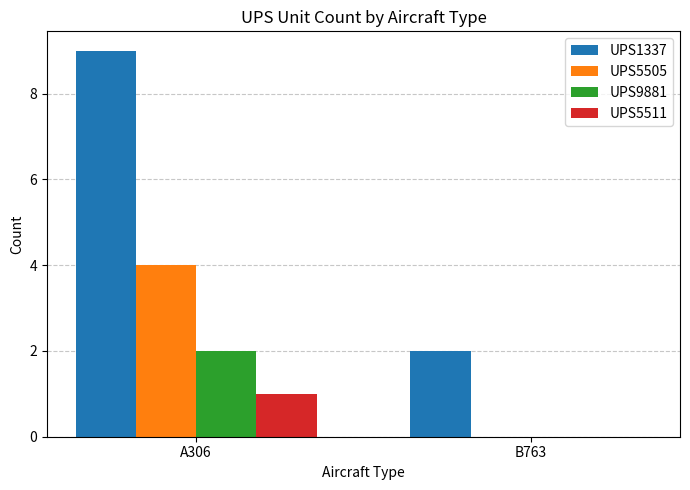

What is the difference between the UPS1337 values at B763 and A306?

7